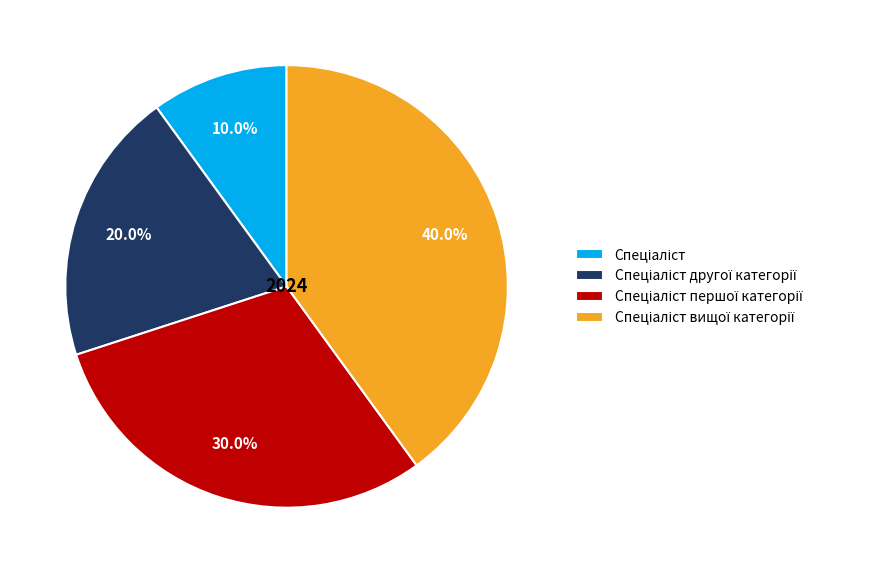

Is there a majority slice in this chart?

No